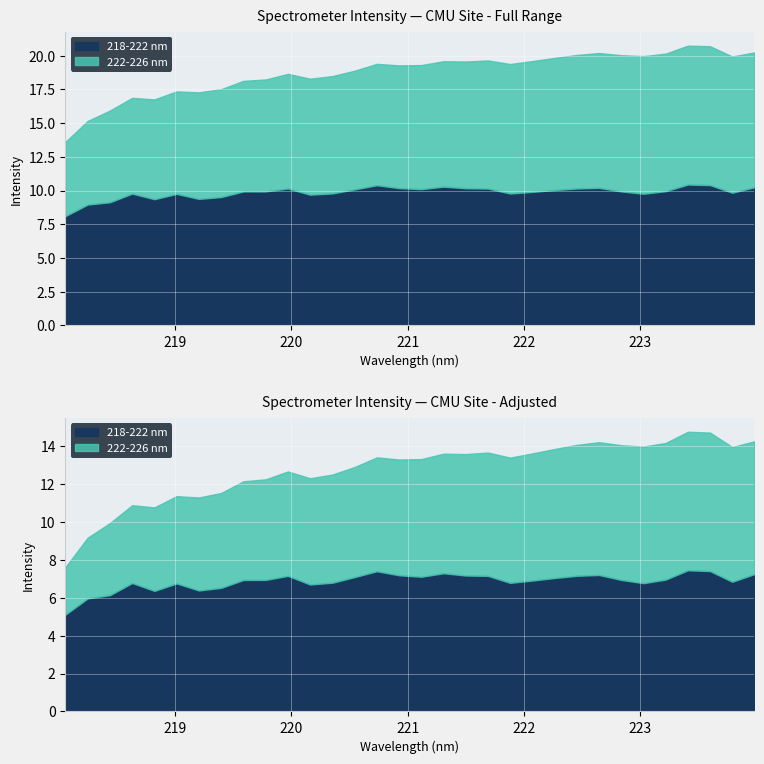

What are all the series names shown in the legend?

218-222 nm, 222-226 nm